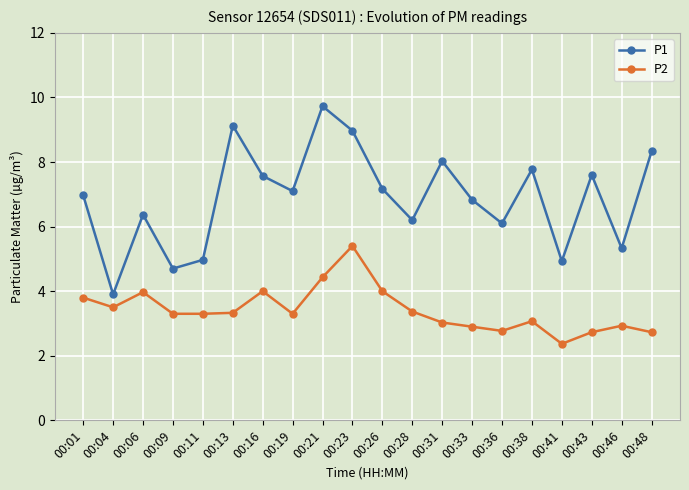

Is the value of P1 at 00:36 greater than the value of P2 at 00:01?

Yes